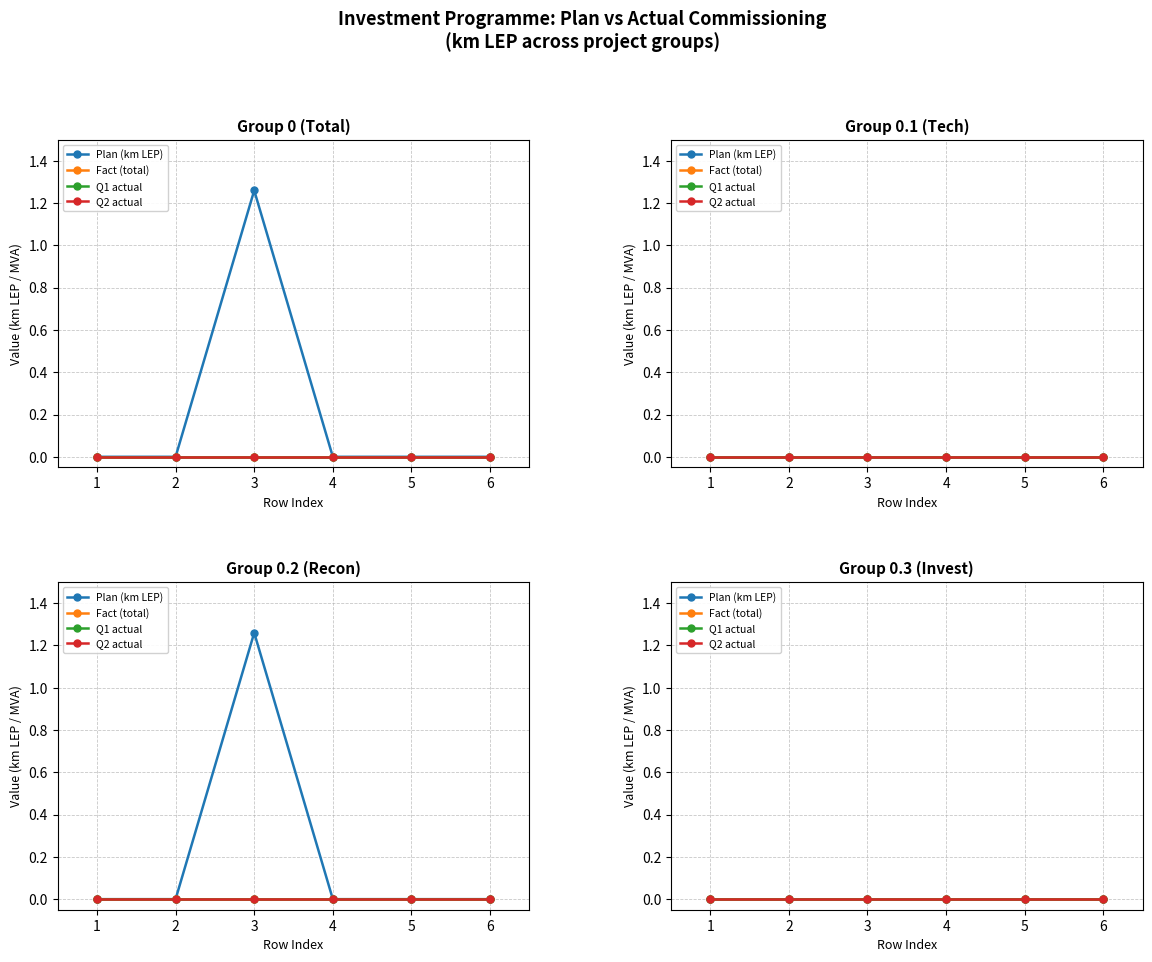

Count the Plan_MVA values in the range 0 to 1.

5